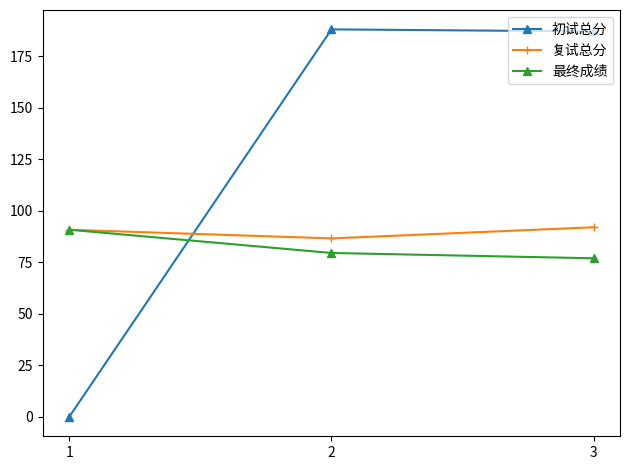

What is the value of the 最终成绩 point at the 1st from the left?

90.8